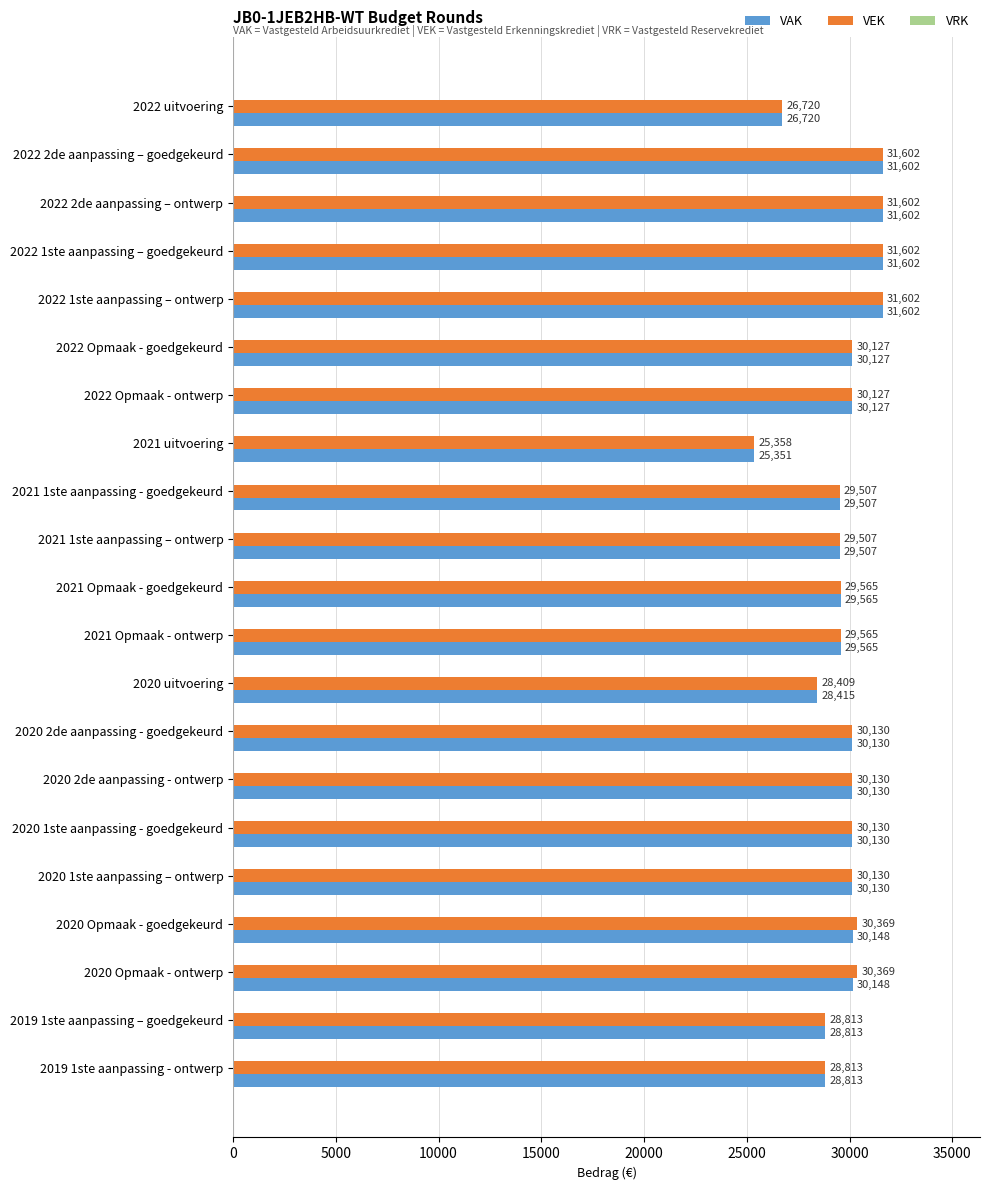

Which series has the widest spread of values?

VAK